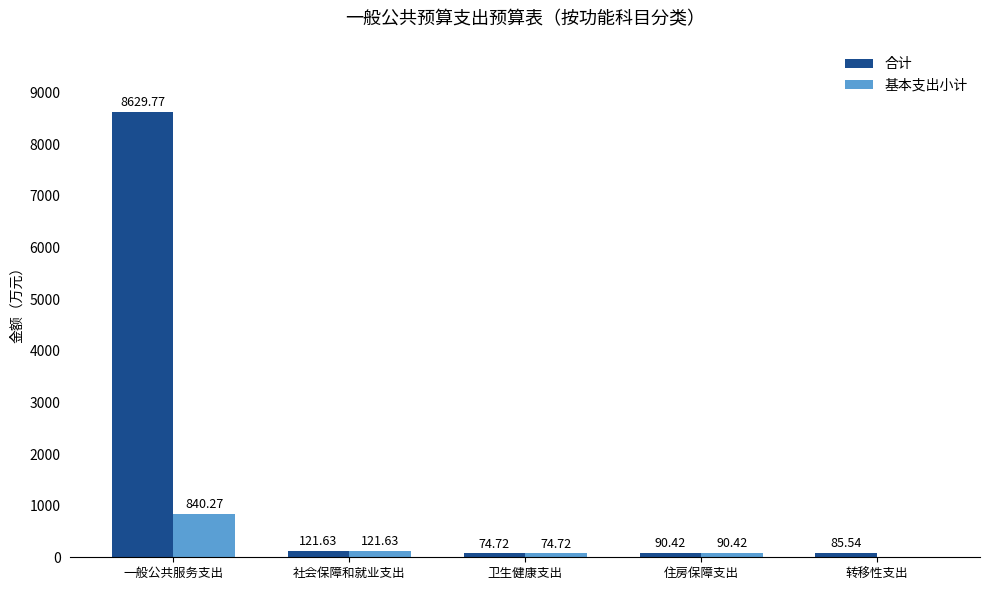

Does the chart contain stacked bars?

No